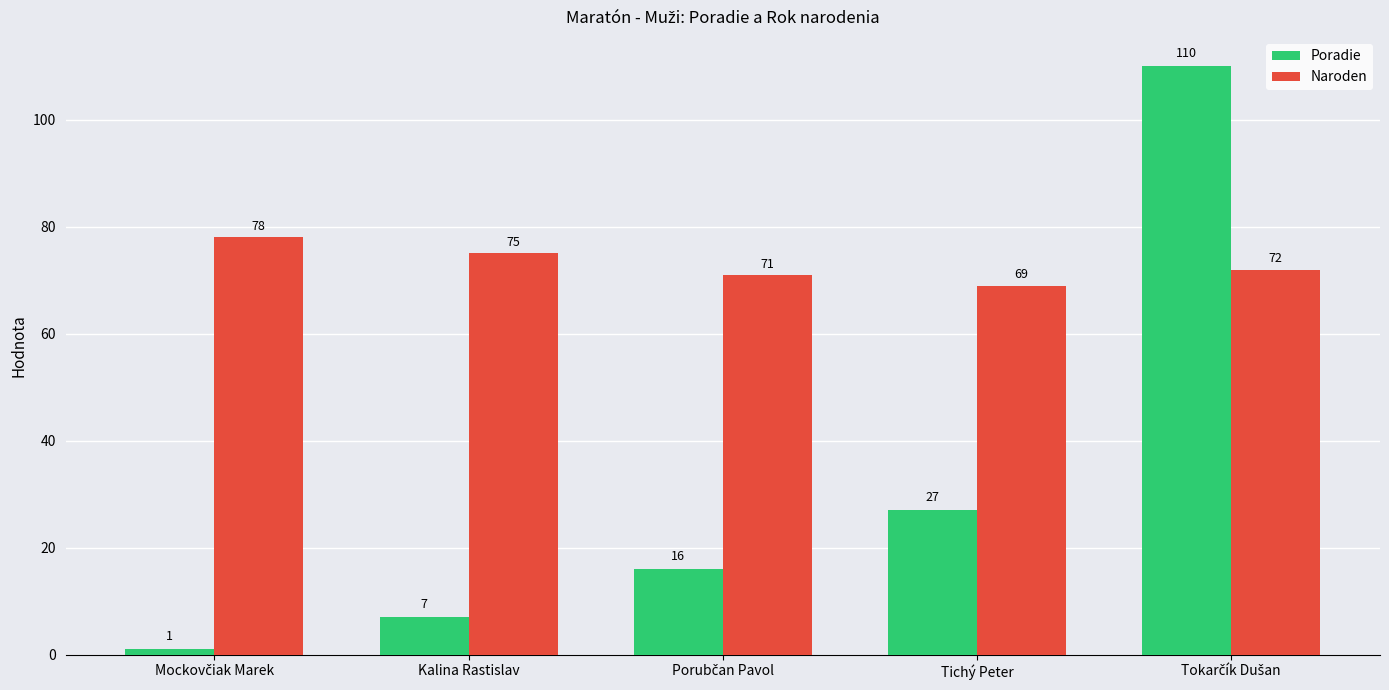

What is the spread (max minus min) of values at Tichý Peter?

42